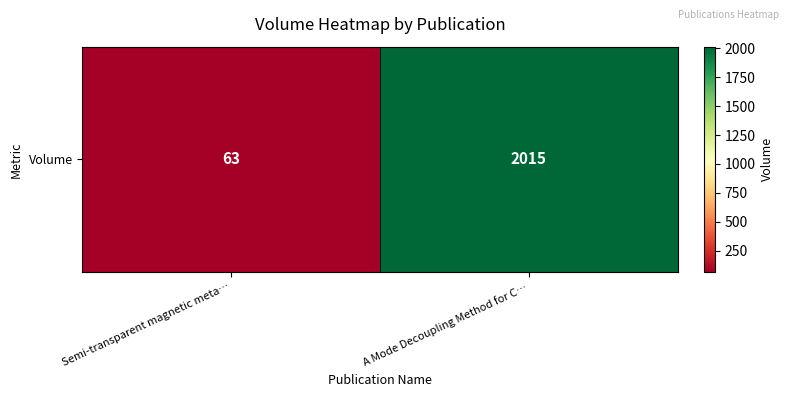

Rank the categories by value from lowest to highest.

Semi-transparent magnetic meta…, A Mode Decoupling Method for C…